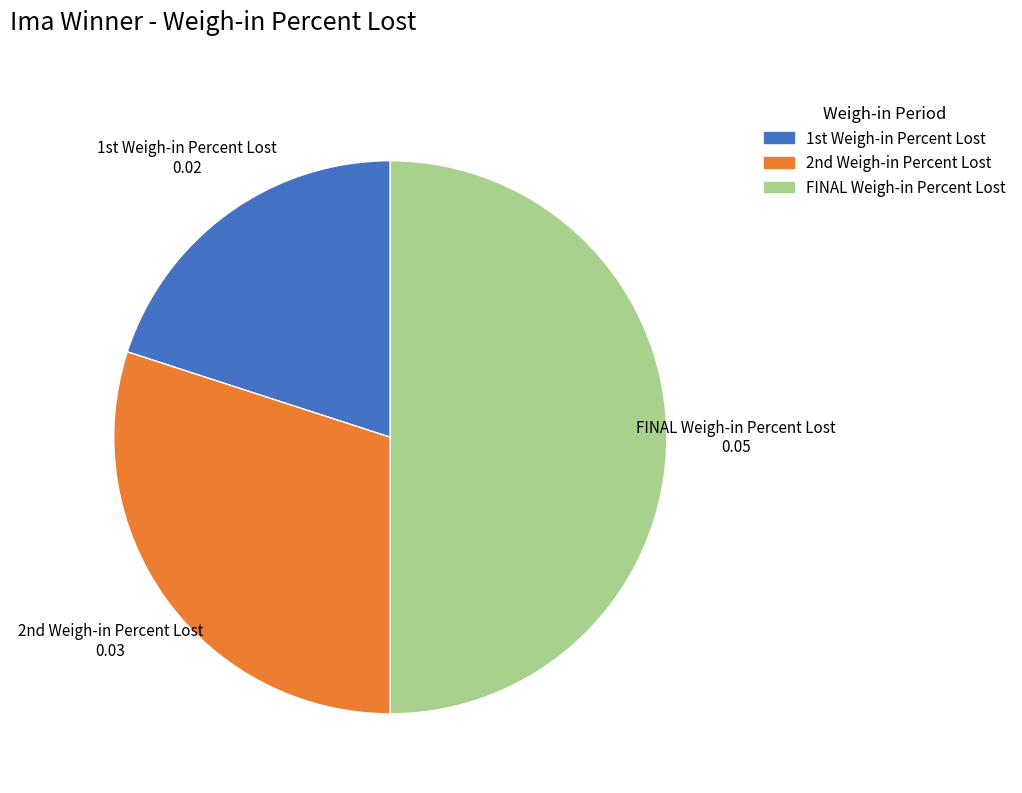

Rank the categories by value from lowest to highest.

1st Weigh-in Percent Lost, 2nd Weigh-in Percent Lost, FINAL Weigh-in Percent Lost